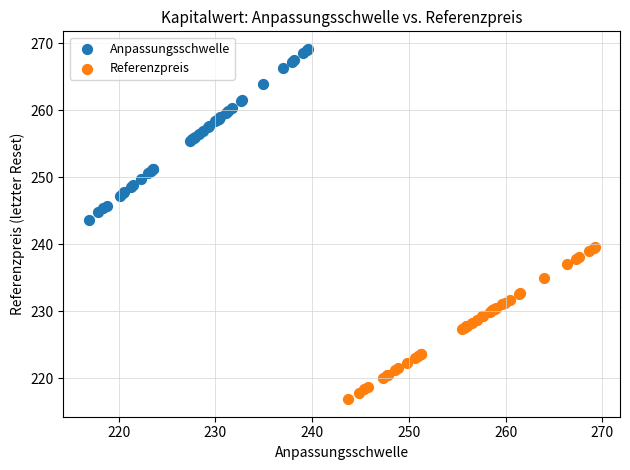

Which series contains the lowest Y value?

Referenzpreis